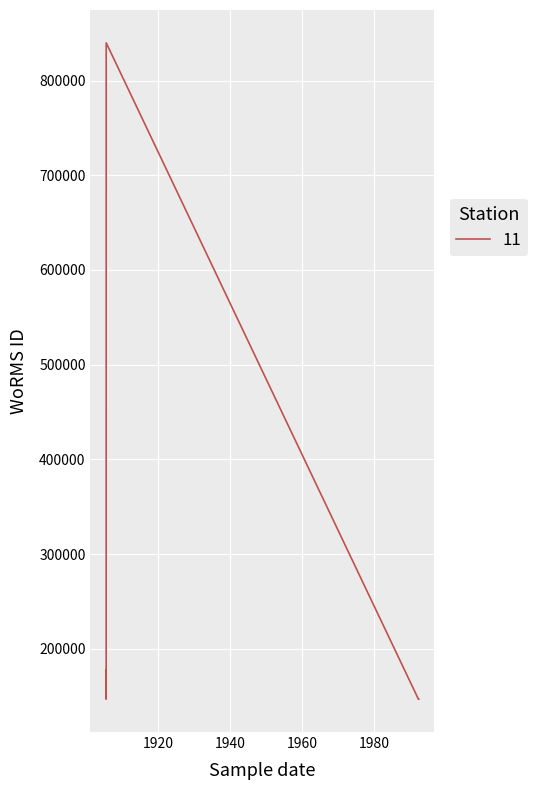

True or false: the data shows 32624 at 22-06-1905.

False